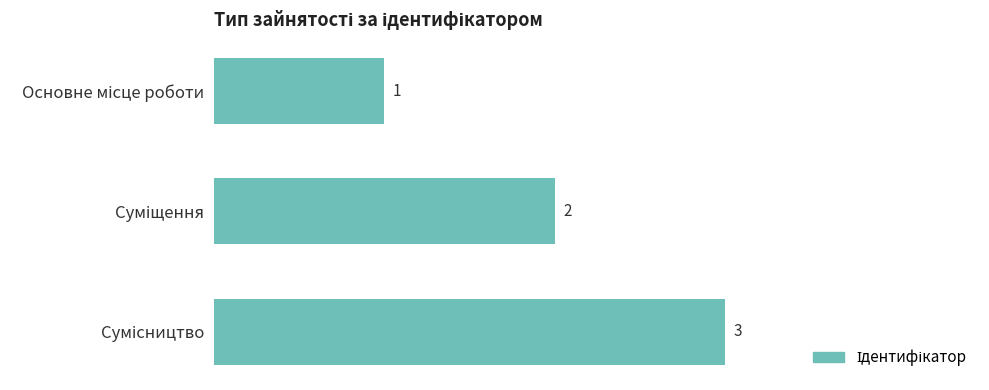

How many values are between 1 and 3?

3